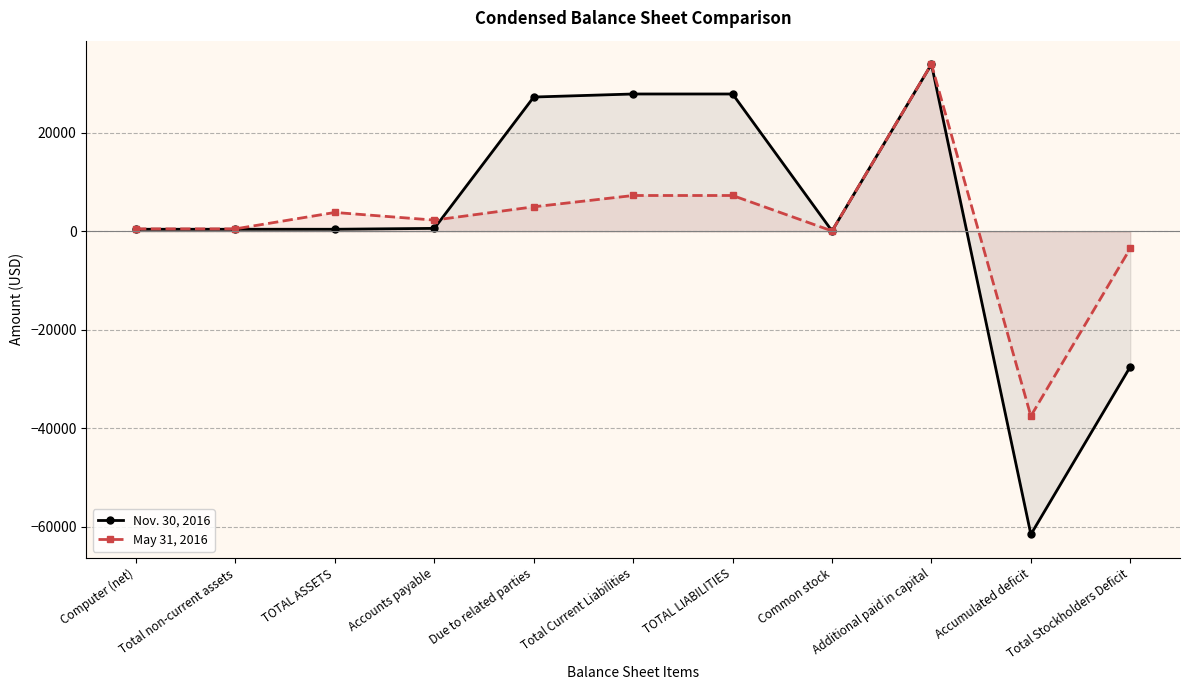

The May 31, 2016 series shows 38 at Common stock. True or false?

False